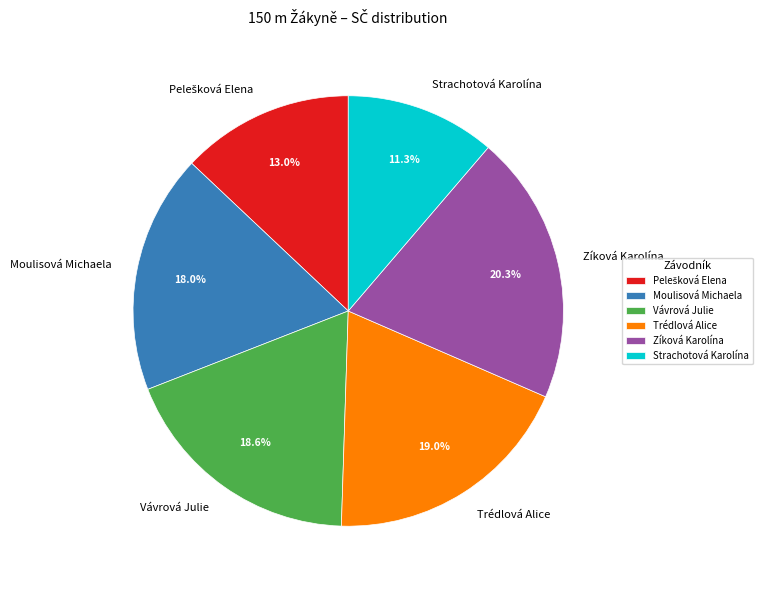

True or false: Vávrová Julie accounts for 19% of the total.

True